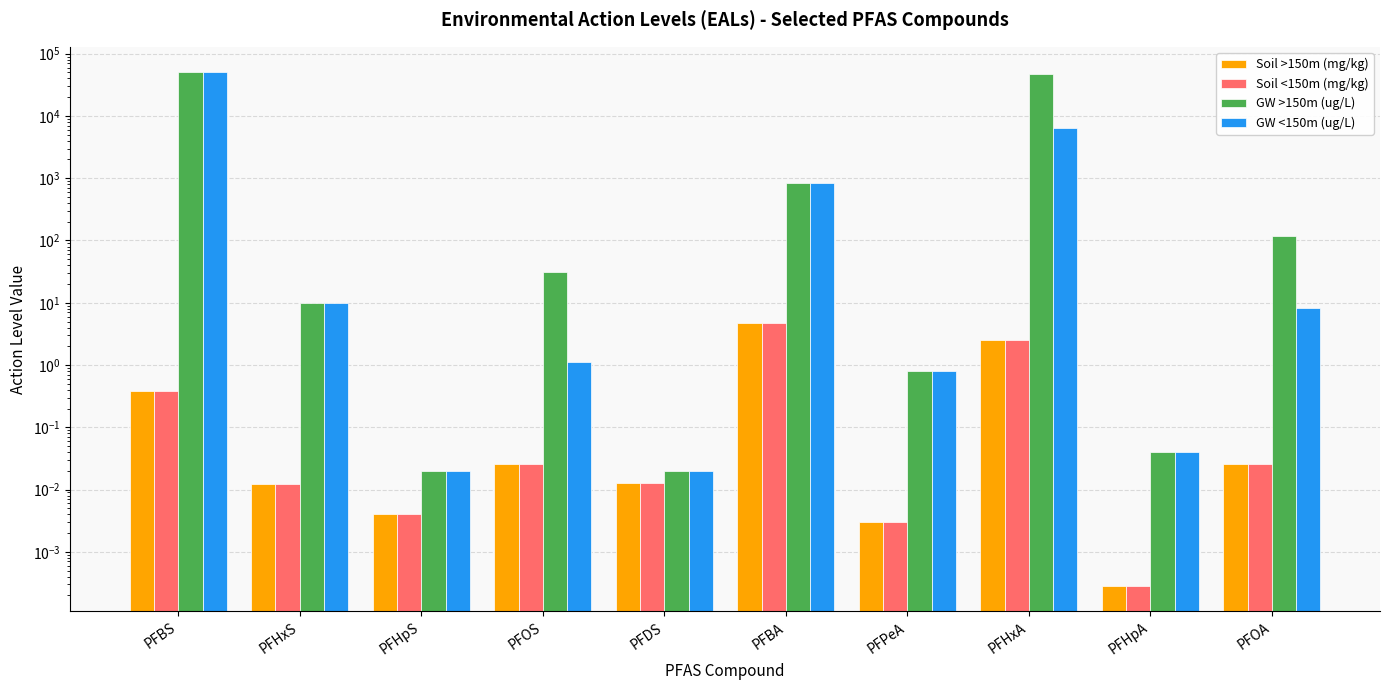

What position from the left is PFHpA?

9